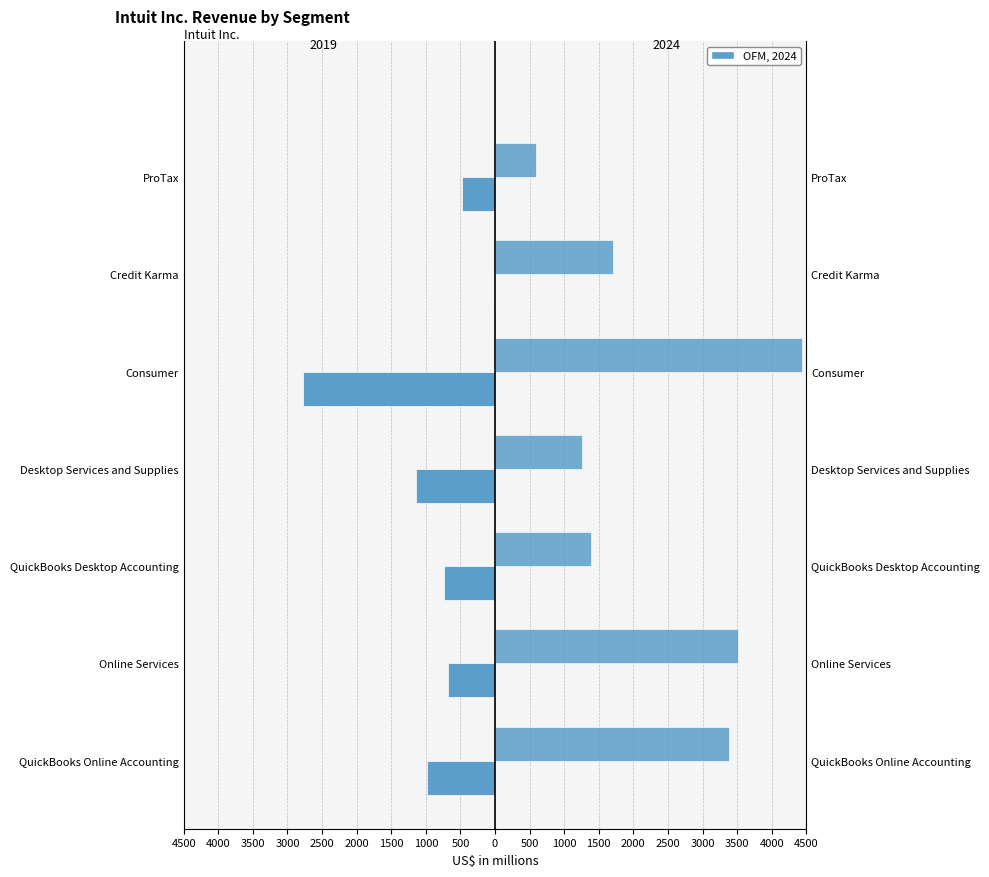

Which category has the lowest value across all series?

Credit Karma